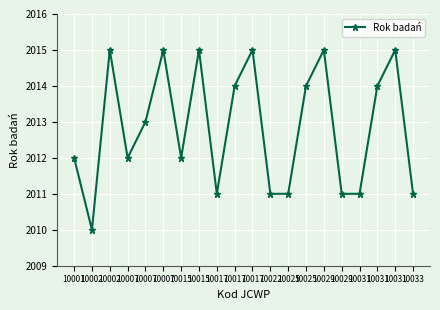

How many interior local valleys (lower than both neighbors) does the data have?

4